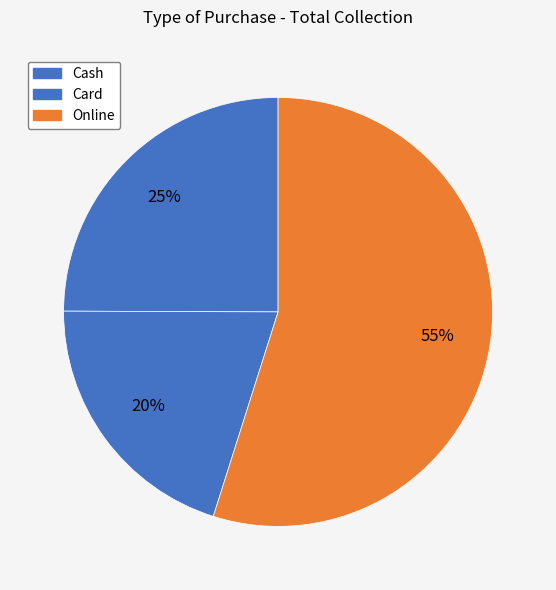

Is it true that Cash is 31% of the pie?

False